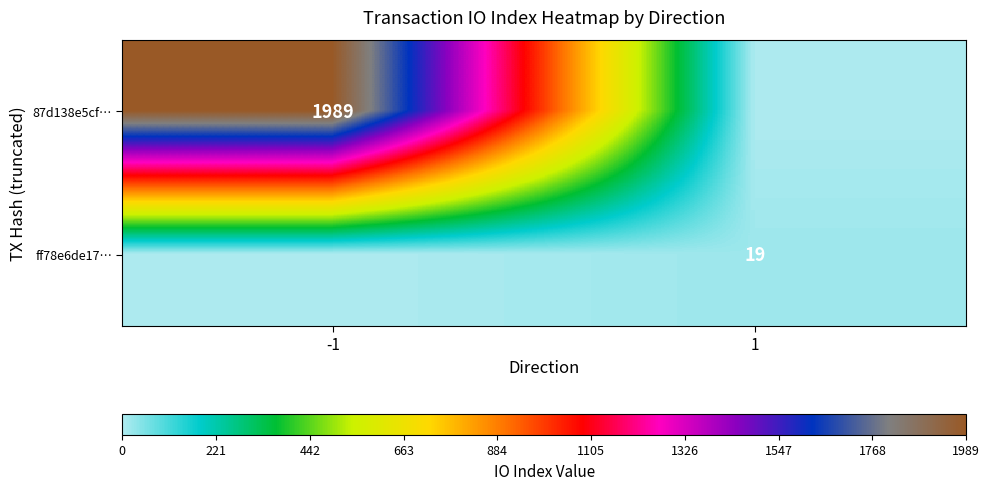

True or false: 87d138e5cf… has a value of 1989 at -1.

True